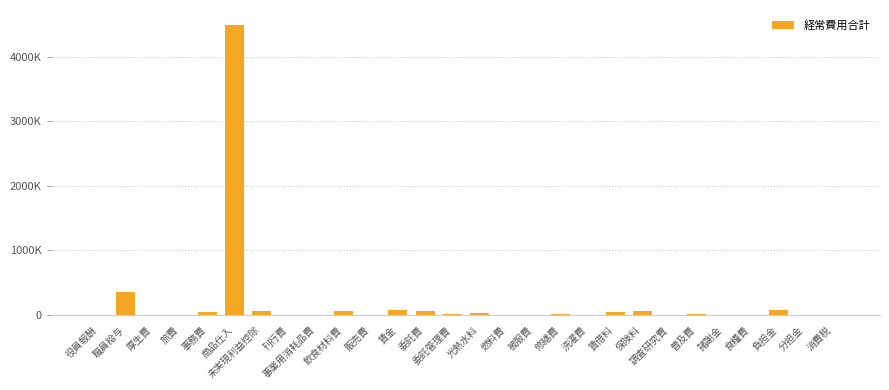

Are the bars horizontal?

No